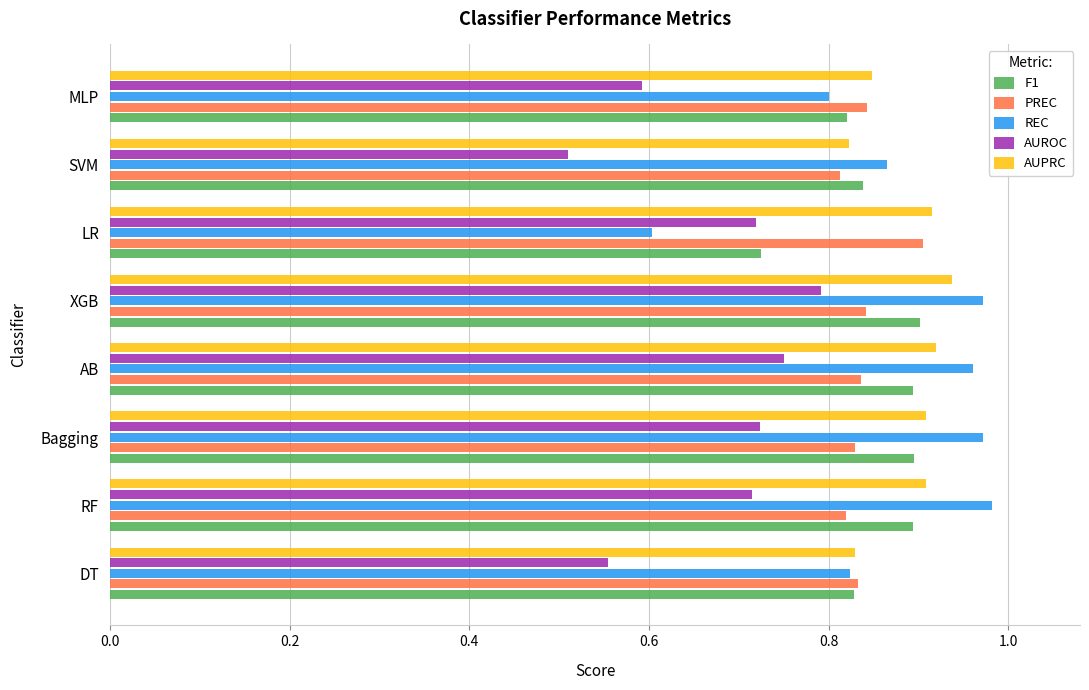

What is the minimum value shown in the chart?

0.5